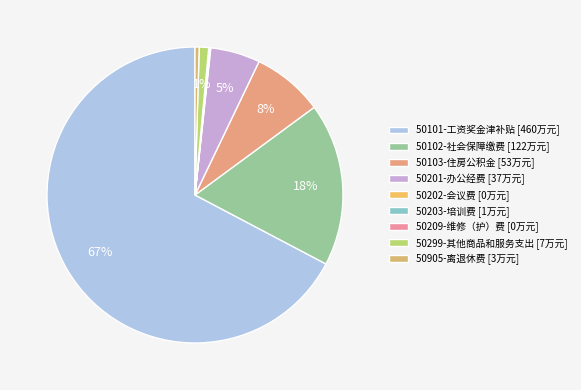

What percentage is NOT represented by 50103-住房公积金?

92.2%